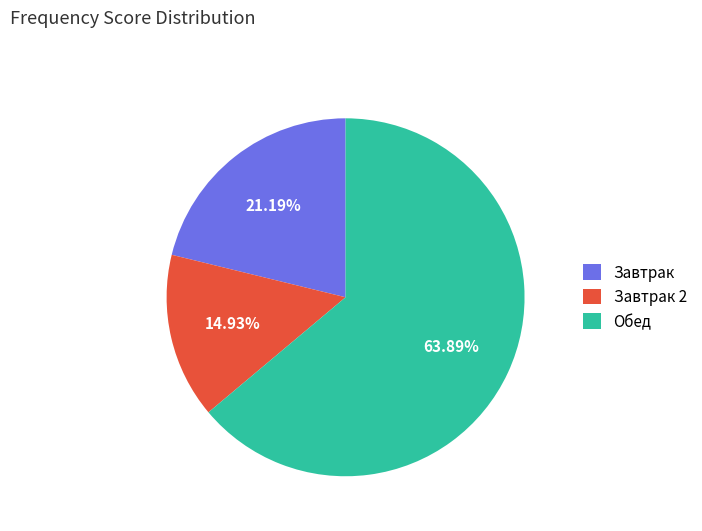

Which category has the biggest portion of the pie?

Обед